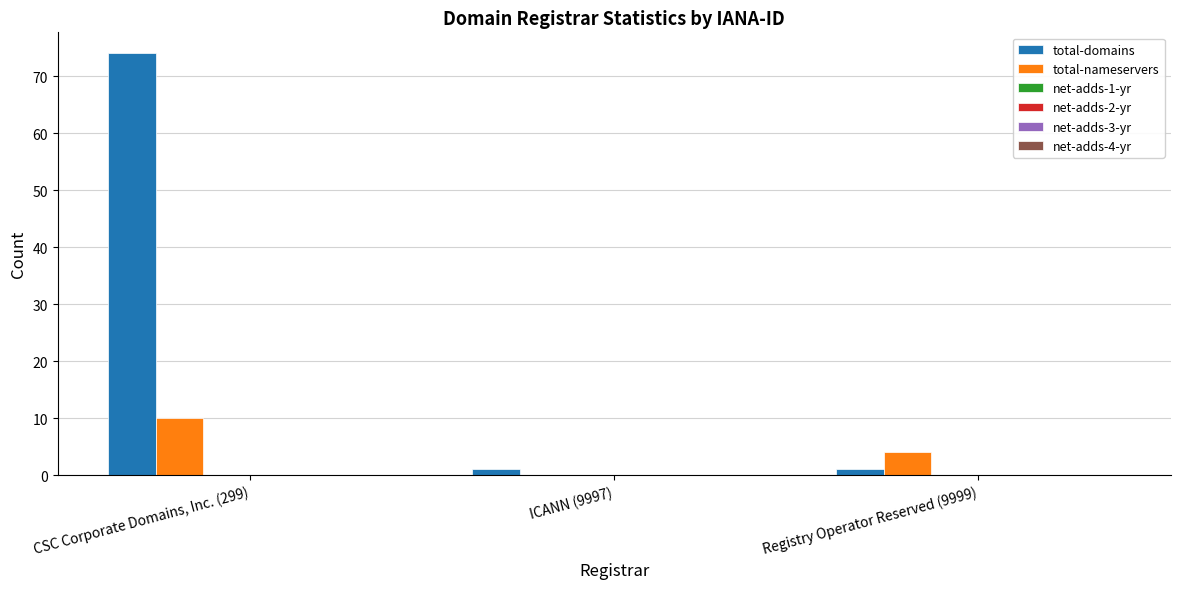

Which series has the largest total across all categories?

total-domains